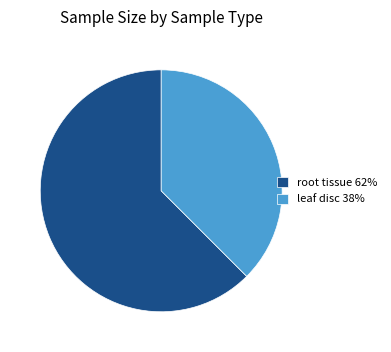

Is the sum of leaf disc 38% and root tissue 62% greater than half?

Yes